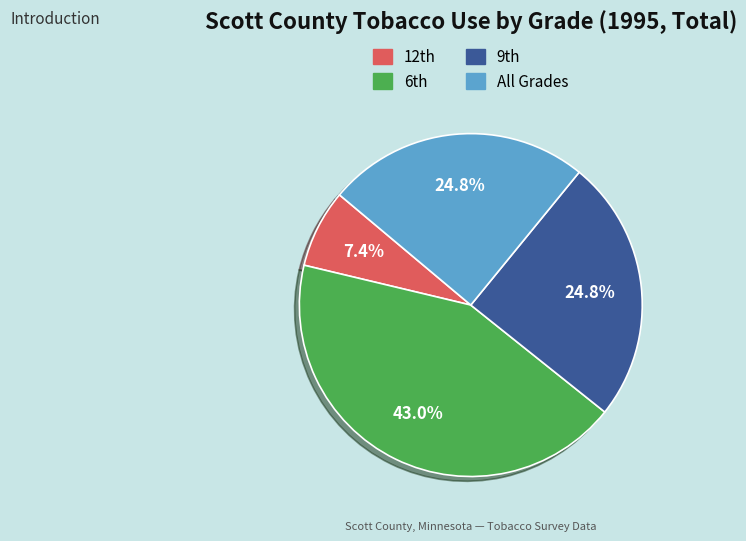

How many segments does this pie chart have?

4